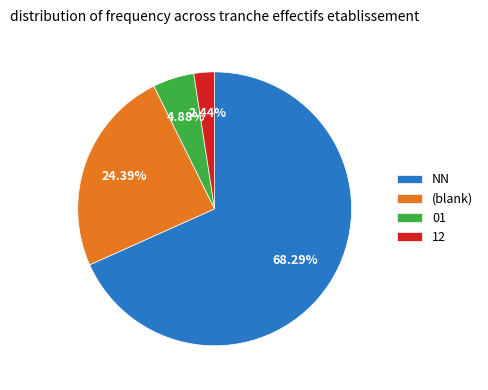

Do 12 and (blank) together represent more than half of the pie?

No